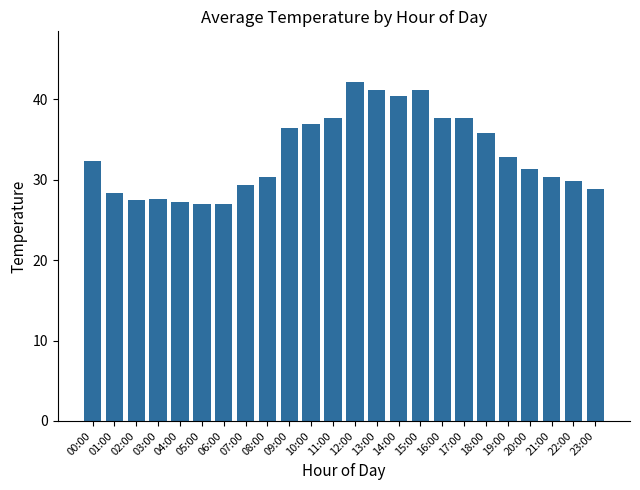

What is the greatest value displayed?

42.2